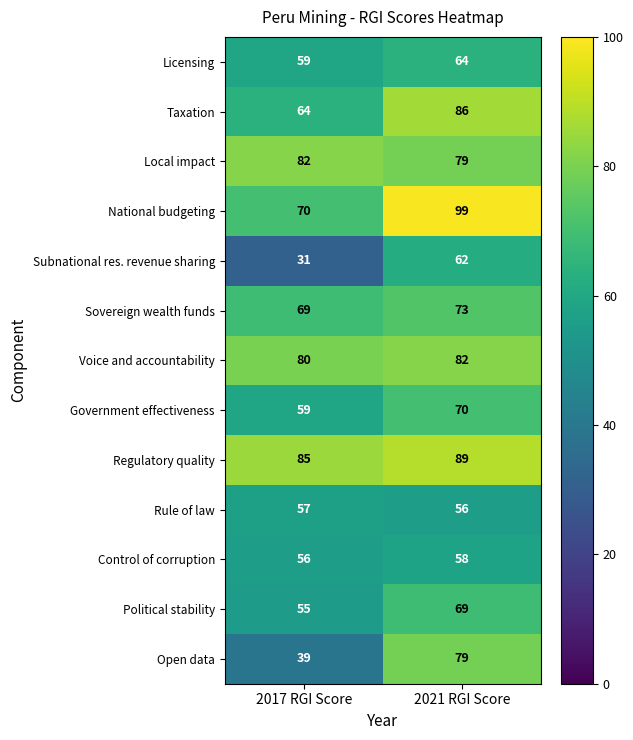

What is the sum of the Subnational res. revenue sharing values at 2017 RGI Score and 2021 RGI Score?

93